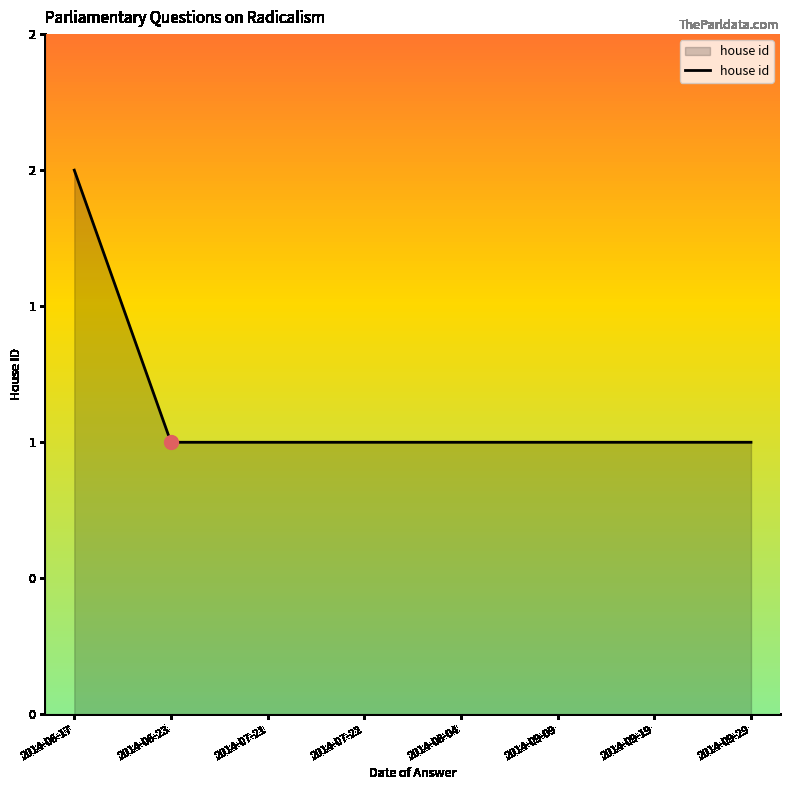

Is this an area chart (filled region under the line)?

Yes